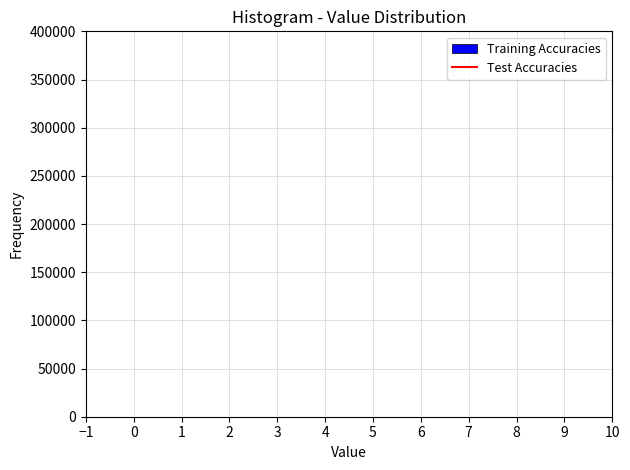

Reading left to right, transcribe this chart: for each bar, give the range it covers on the x-axis and its height. Neither the bar edges nor the heights are printed on the chart, so give them approximately, as read against the axes.

0.10 to 0.52: under 5000
0.52 to 0.94: under 5000
0.94 to 1.36: under 5000
1.36 to 1.78: under 5000
1.78 to 2.20: under 5000
2.20 to 2.62: under 5000
2.62 to 3.04: under 5000
3.04 to 3.46: under 5000
3.46 to 3.88: under 5000
3.88 to 4.30: under 5000
4.30 to 4.72: under 5000
4.72 to 5.14: under 5000
5.14 to 5.56: under 5000
5.56 to 5.98: under 5000
5.98 to 6.40: under 5000
6.40 to 6.82: under 5000
6.82 to 7.24: under 5000
7.24 to 7.66: under 5000
7.66 to 8.08: under 5000
8.08 to 8.50: under 5000